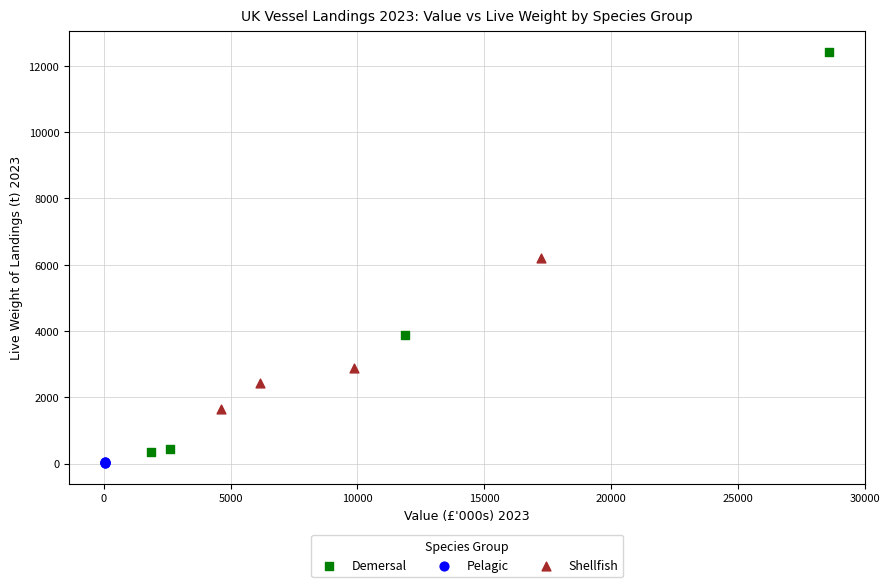

Which series contains the lowest Y value?

Pelagic